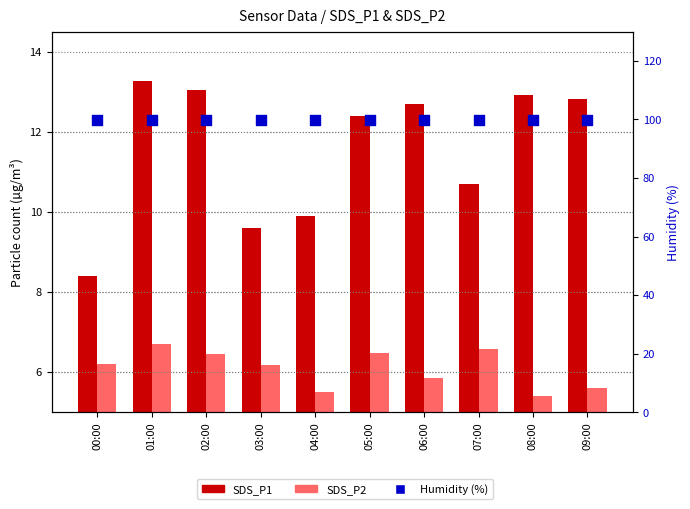

Is the value of SDS_P1 at 01:00 greater than the value of SDS_P2 at 08:00?

Yes